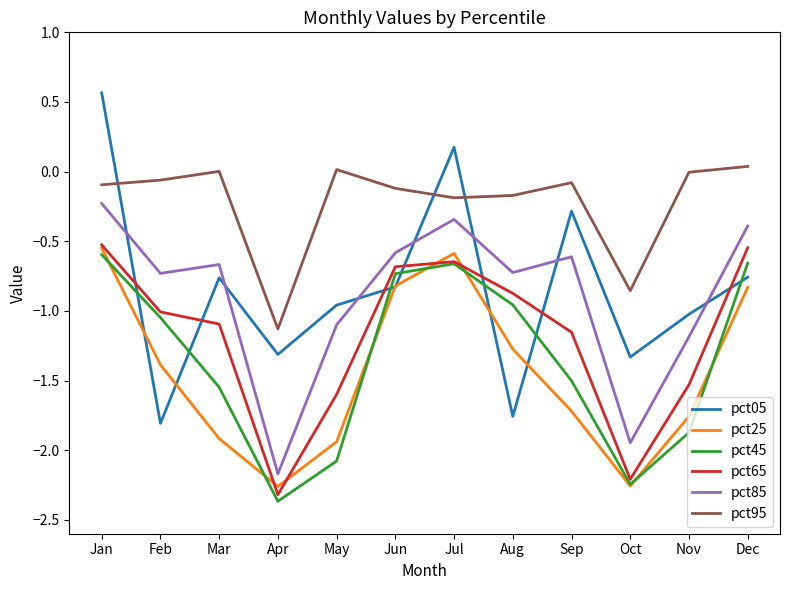

How many negative values does the pct05 series have?

10